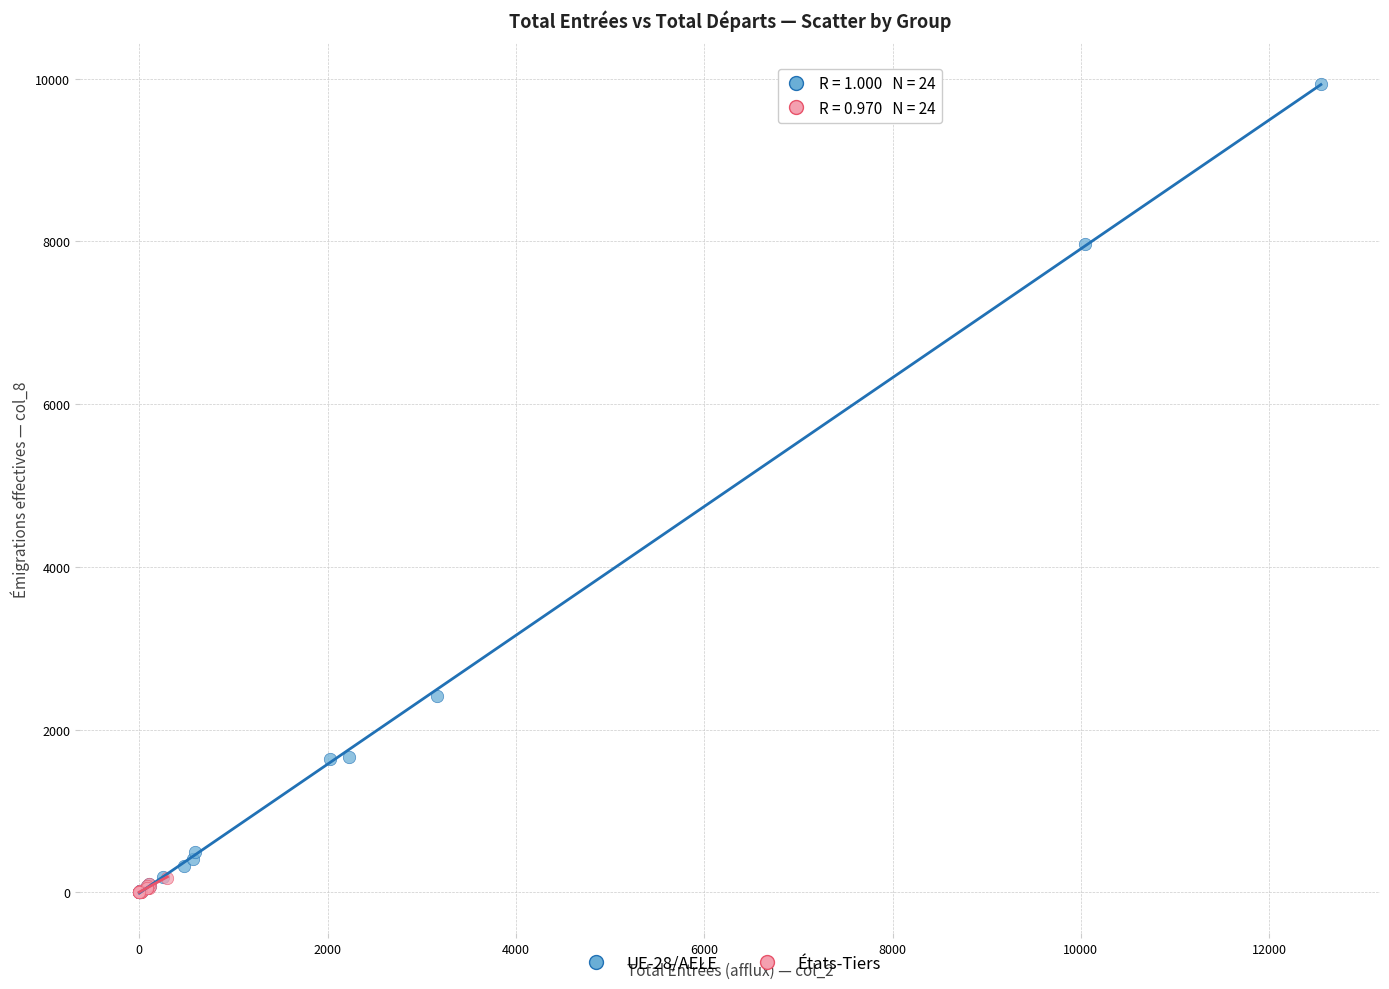

Which series reaches the maximum Y coordinate?

UE-28/AELE